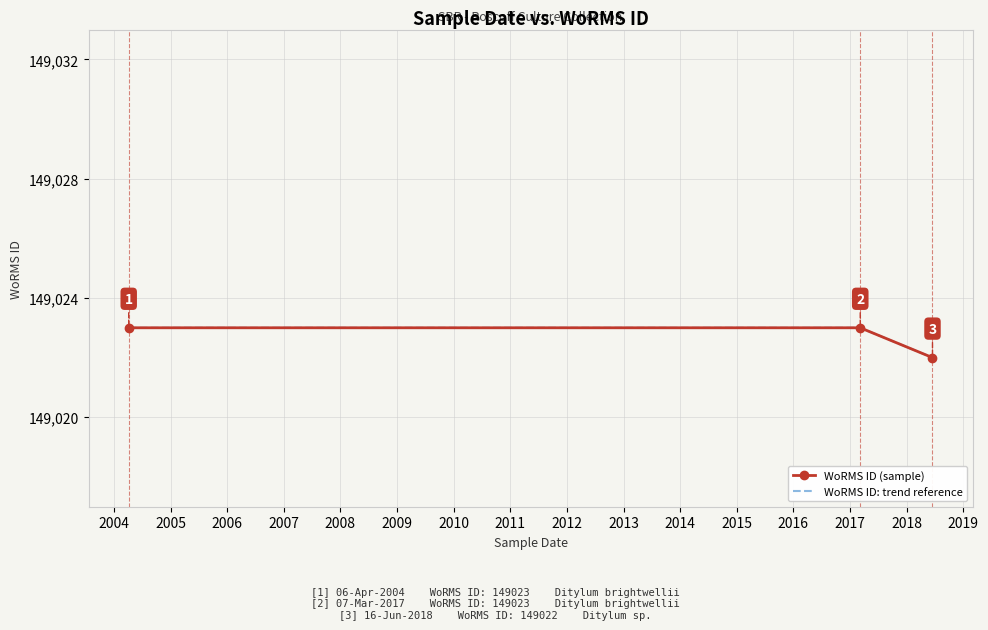

What are all the series names shown in the legend?

WoRMS ID (sample), WoRMS ID: trend reference